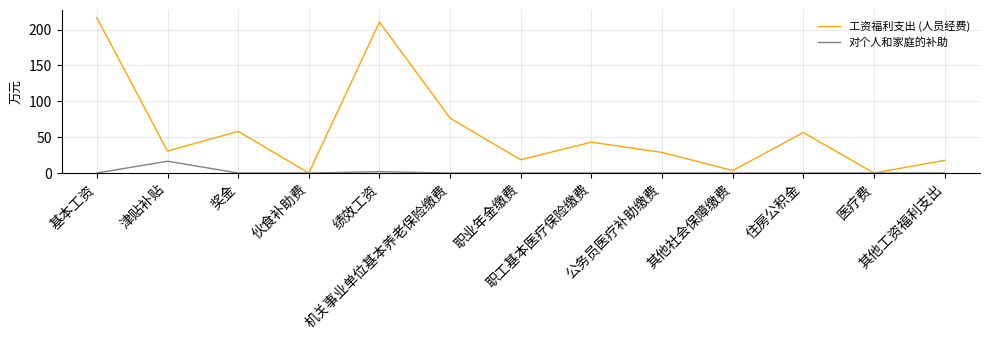

Rank the series by their average value, from lowest to highest.

对个人和家庭的补助, 工资福利支出 (人员经费)